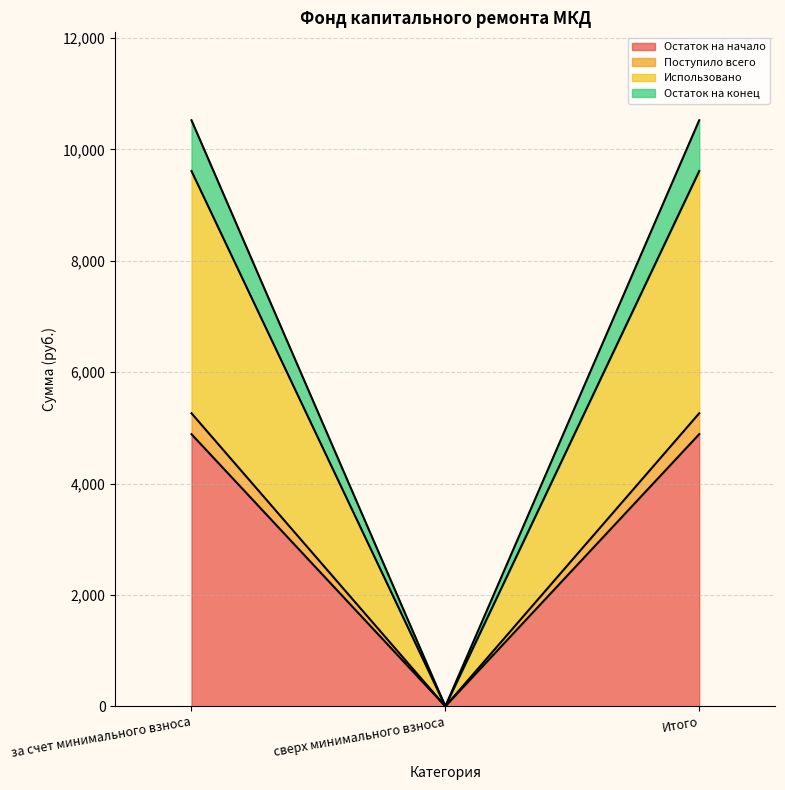

At which label is Поступило всего closest to 2631?

сверх минимального взноса